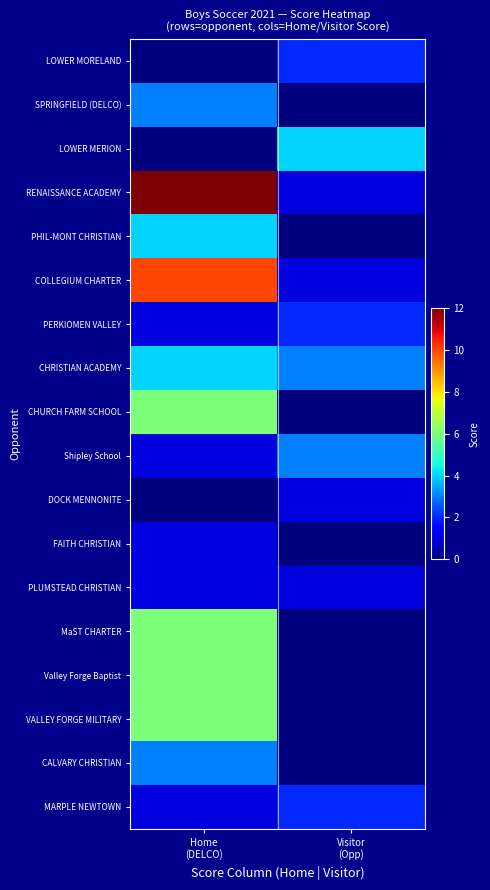

Between Visitor
(Opp) and Home
(DELCO), which is larger?

Visitor
(Opp)